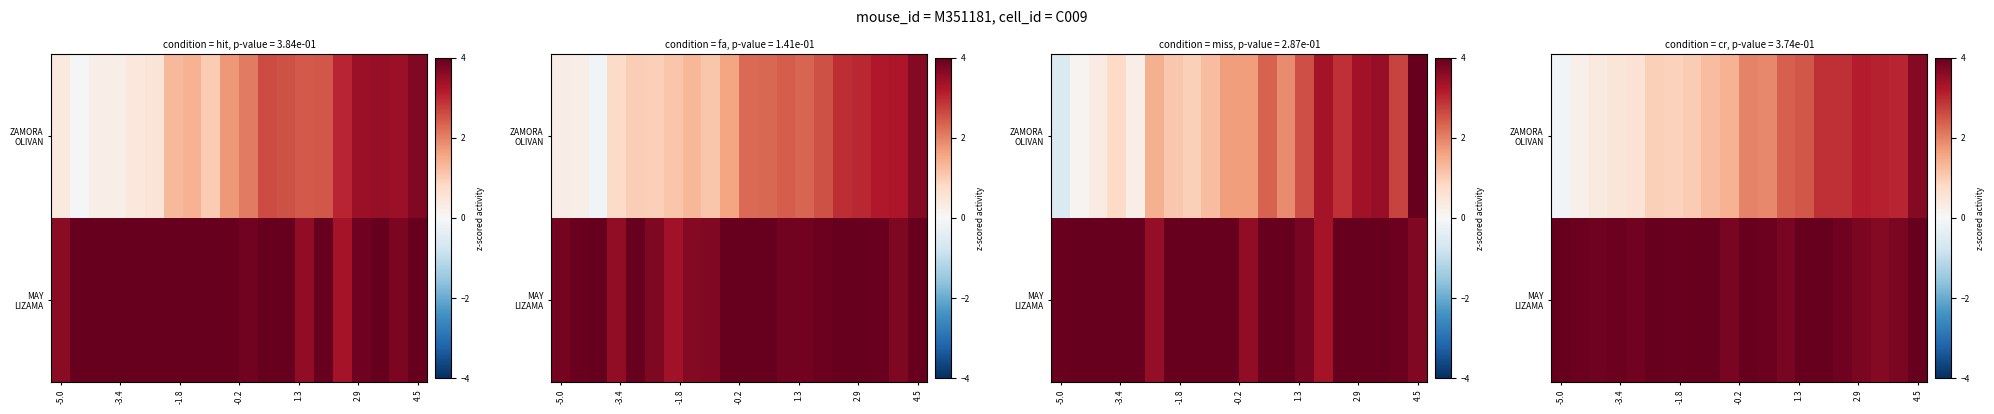

The row_0 series shows 0.6 at 2.9. True or false?

False